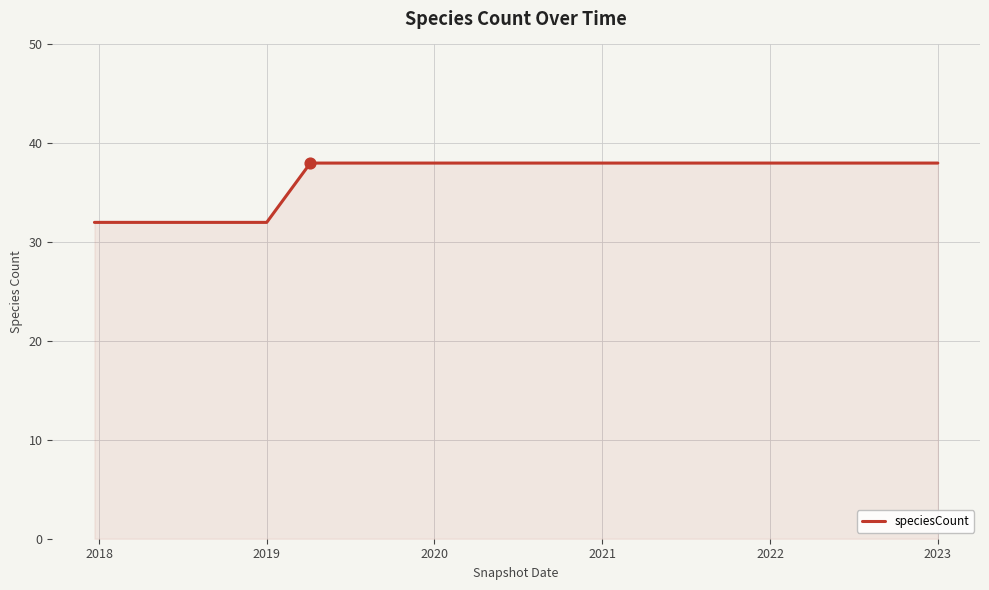

What is the greatest value displayed?

38